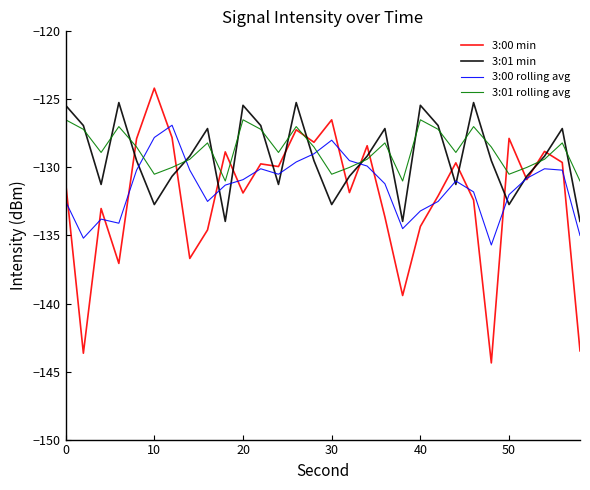

What is the minimum value for 3:01 min?

-134.0